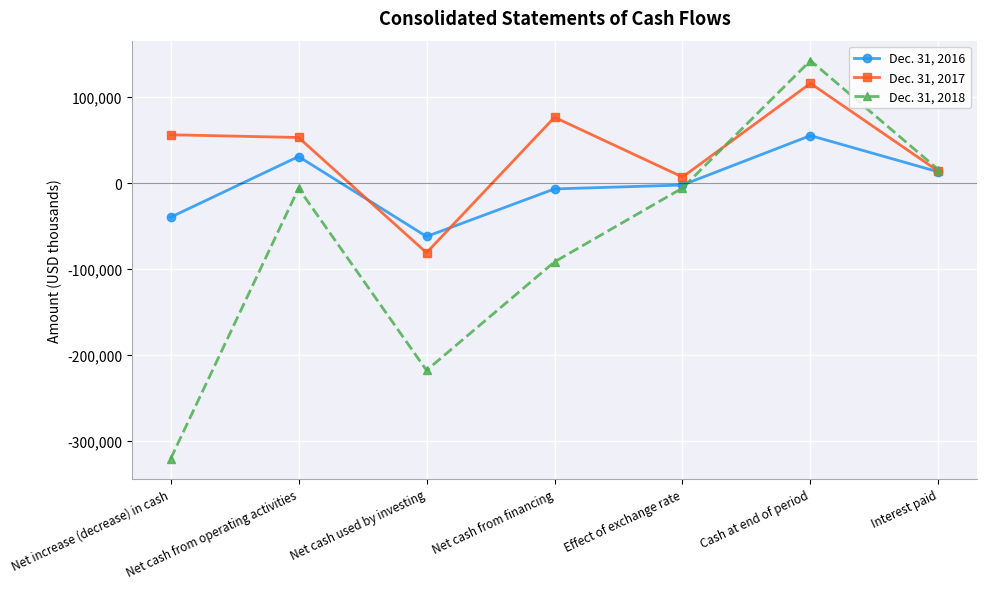

What is the label of the 6th point from the left?

Cash at end of period